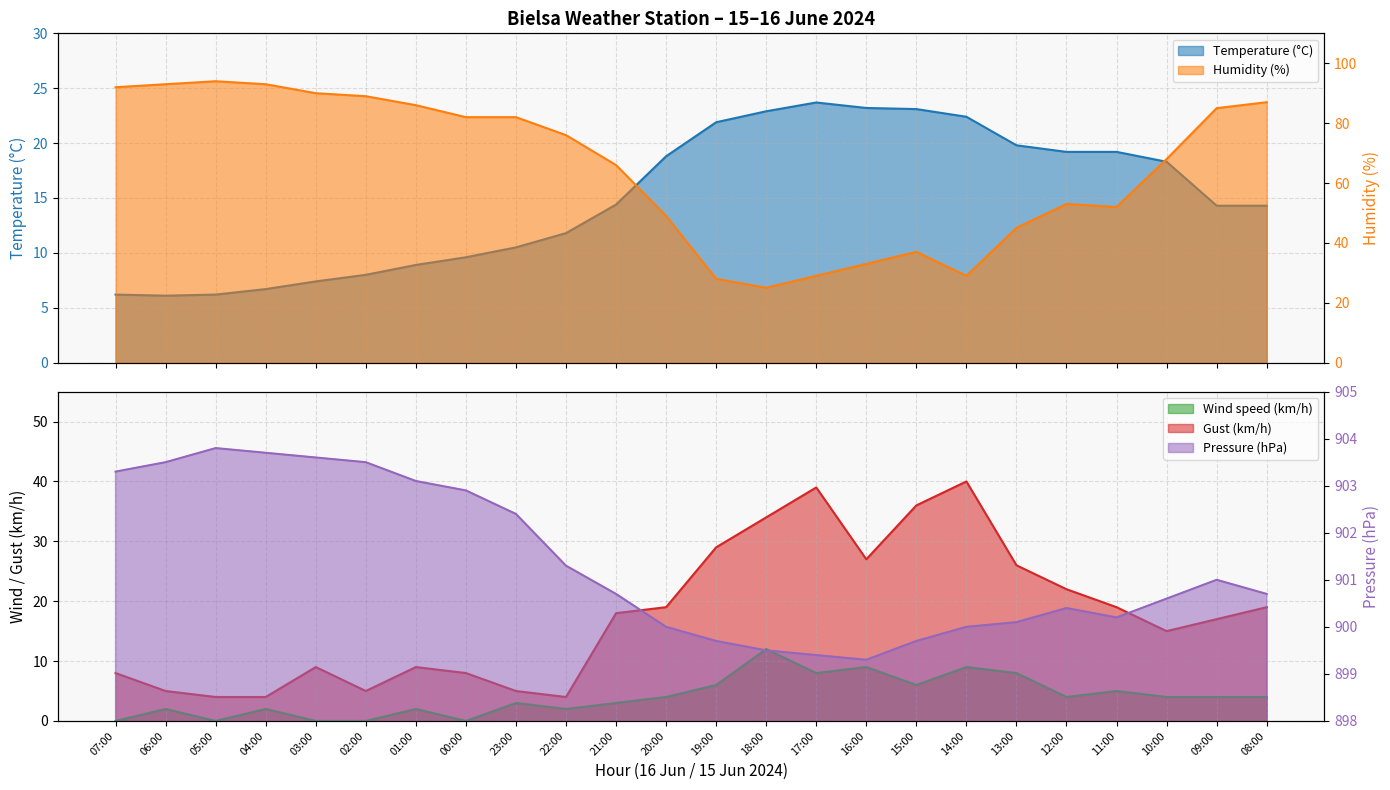

What is the sum of the Gust (km/h) values at 11:00 and 07:00?

27.0